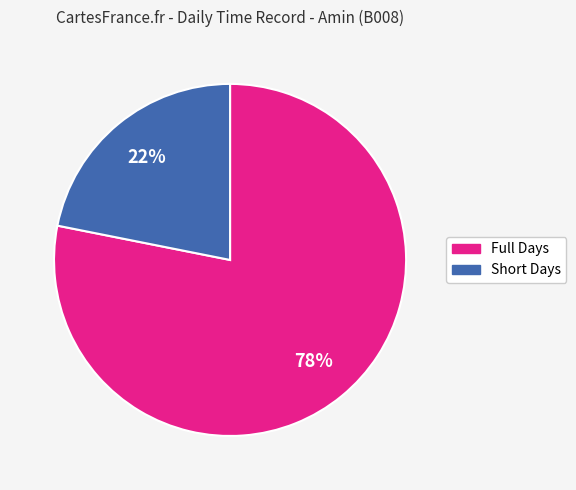

To the nearest percent, what is the average slice percentage?

50%